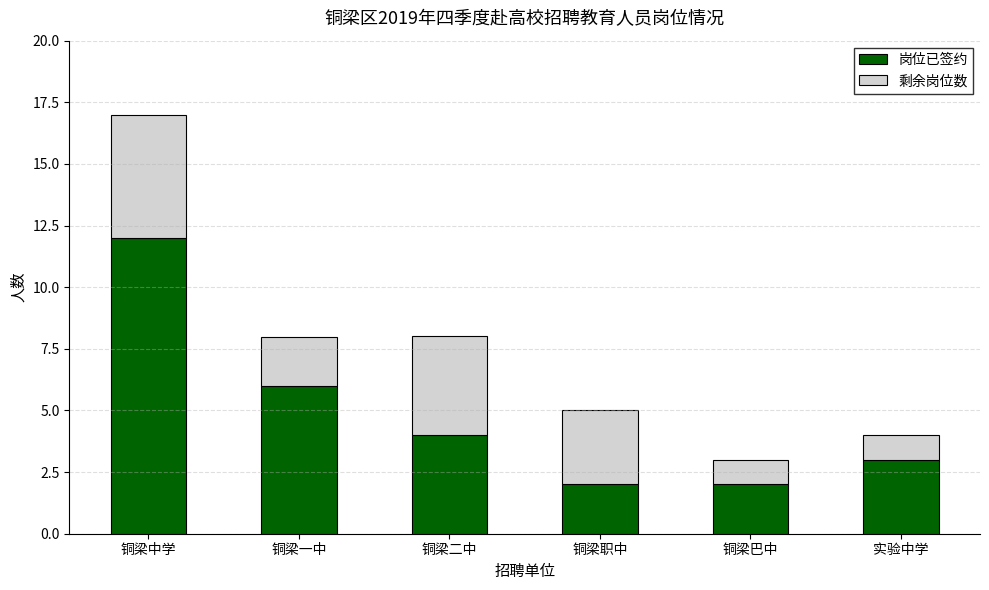

Is it true that 岗位已签约 equals 3 at 铜梁巴中?

False